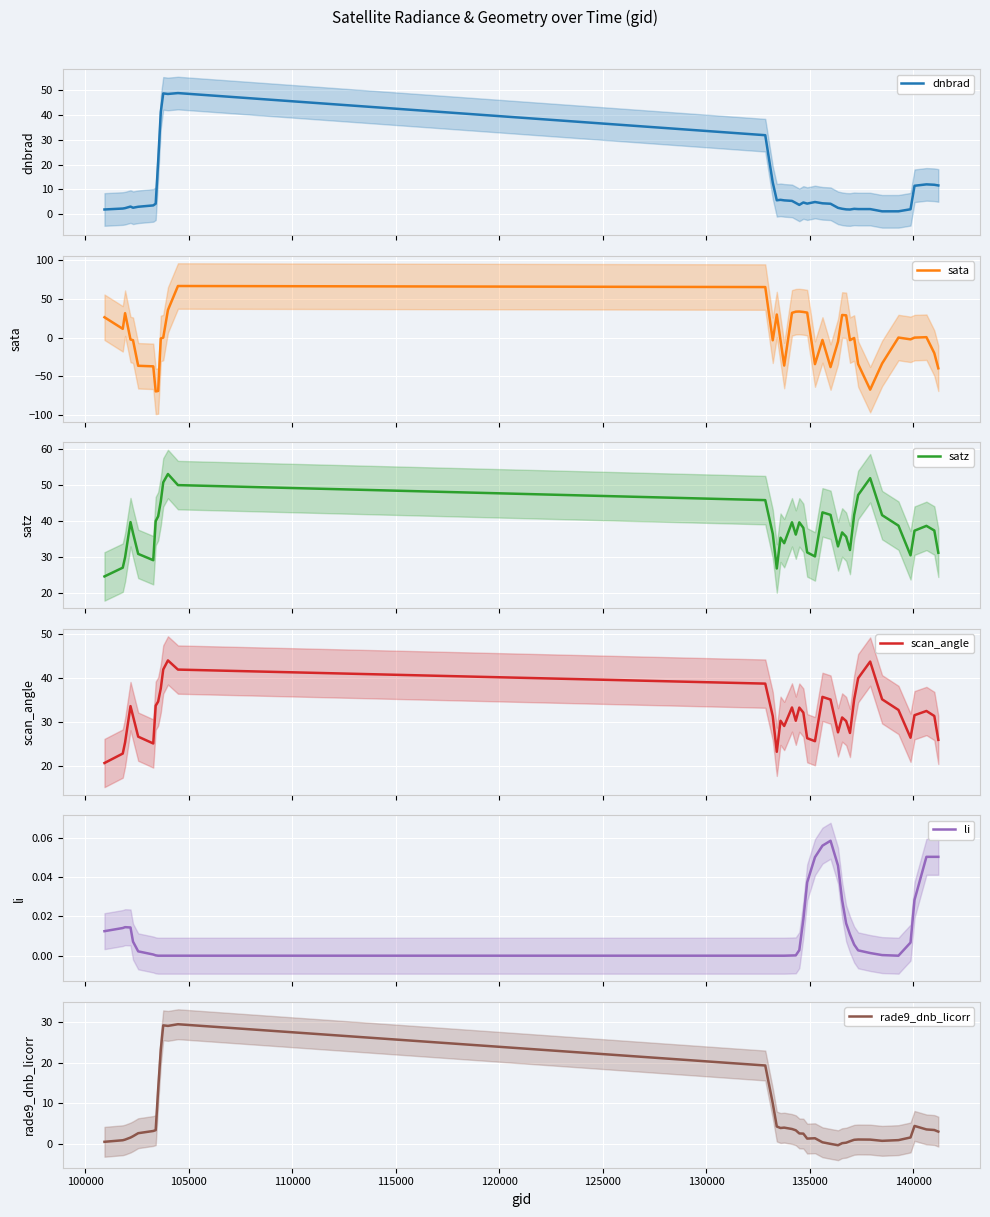

What are all the series names shown in the legend?

dnbrad, sata, satz, scan_angle, li, rade9_dnb_licorr